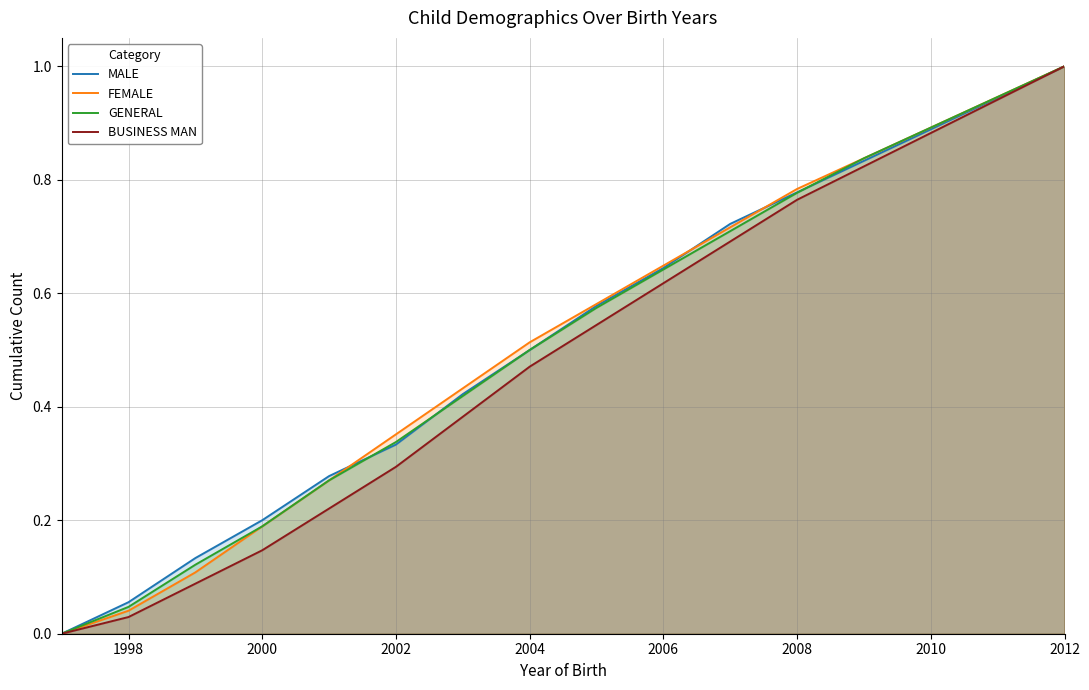

What are all the series names shown in the legend?

MALE, FEMALE, GENERAL, BUSINESS MAN